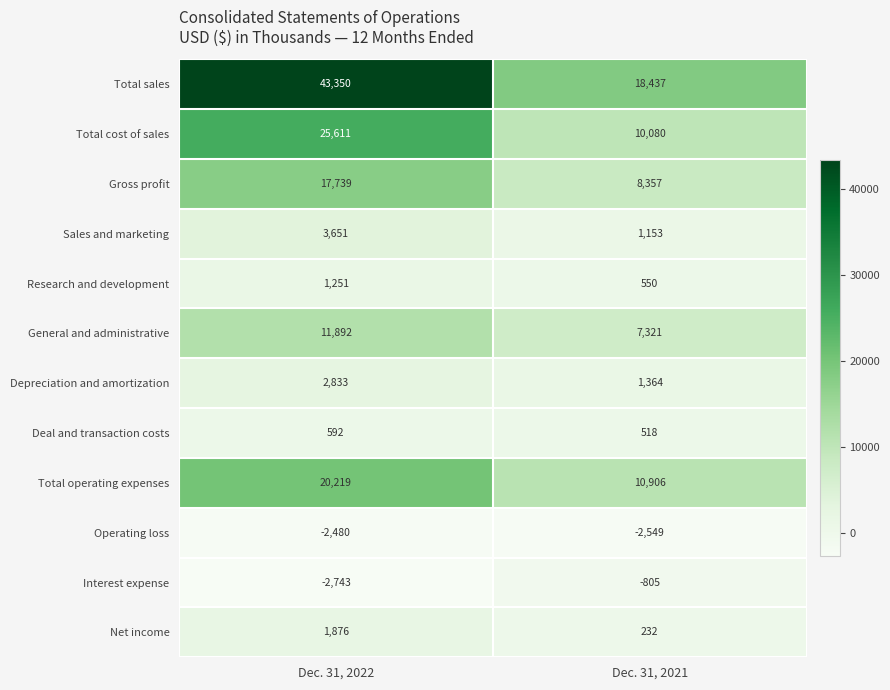

At which label is Total sales closest to 30893?

Dec. 31, 2021